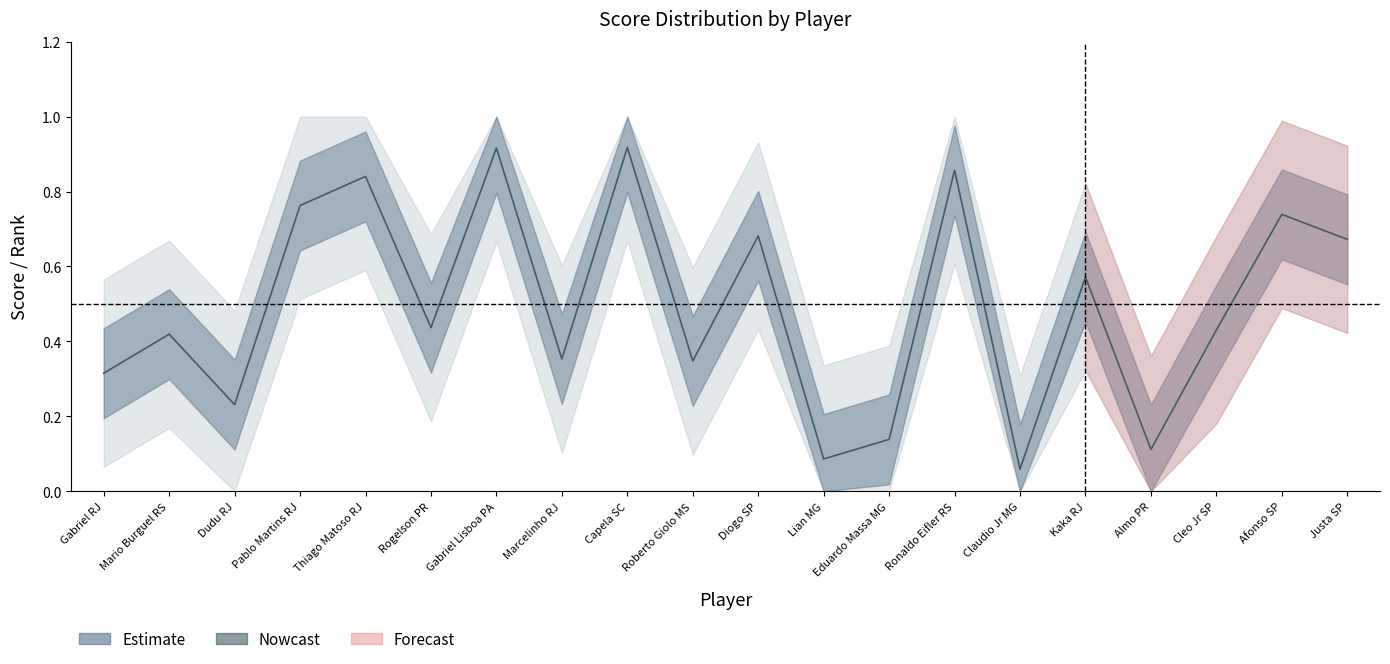

How many lines are shown in the chart?

1